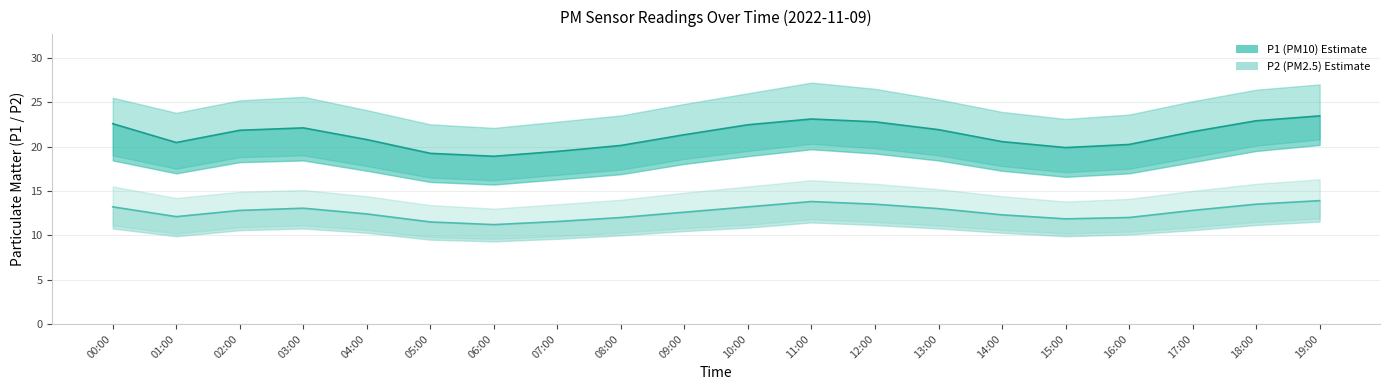

What is the value of the P1 (PM10) point at the 13th from the left?

22.8